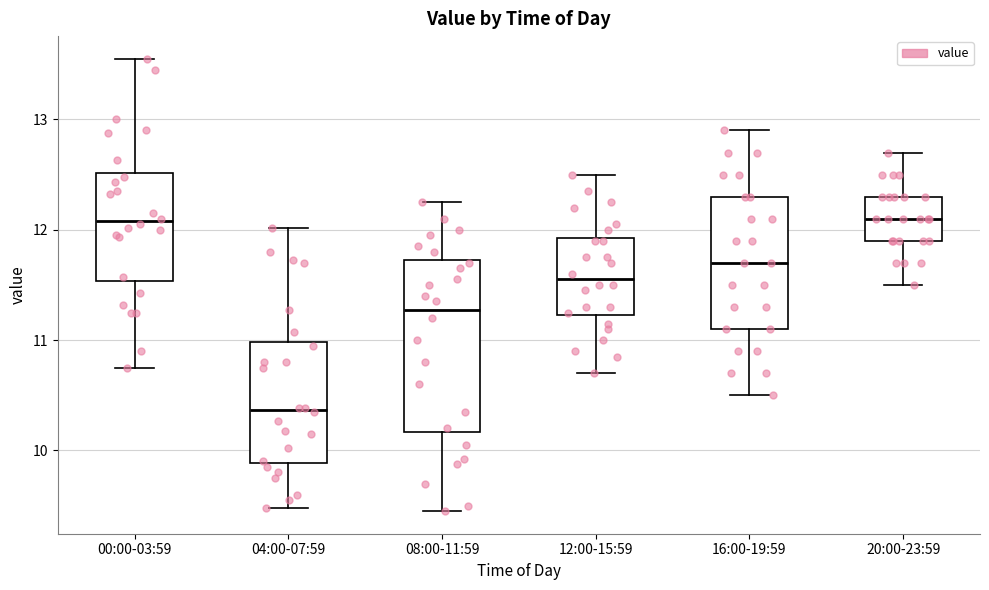

Where does the upper whisker of the box for 16:00-19:59 end on the y-axis? The values are not printed on the chart, so give them approximately, as read against the axis.

12.9